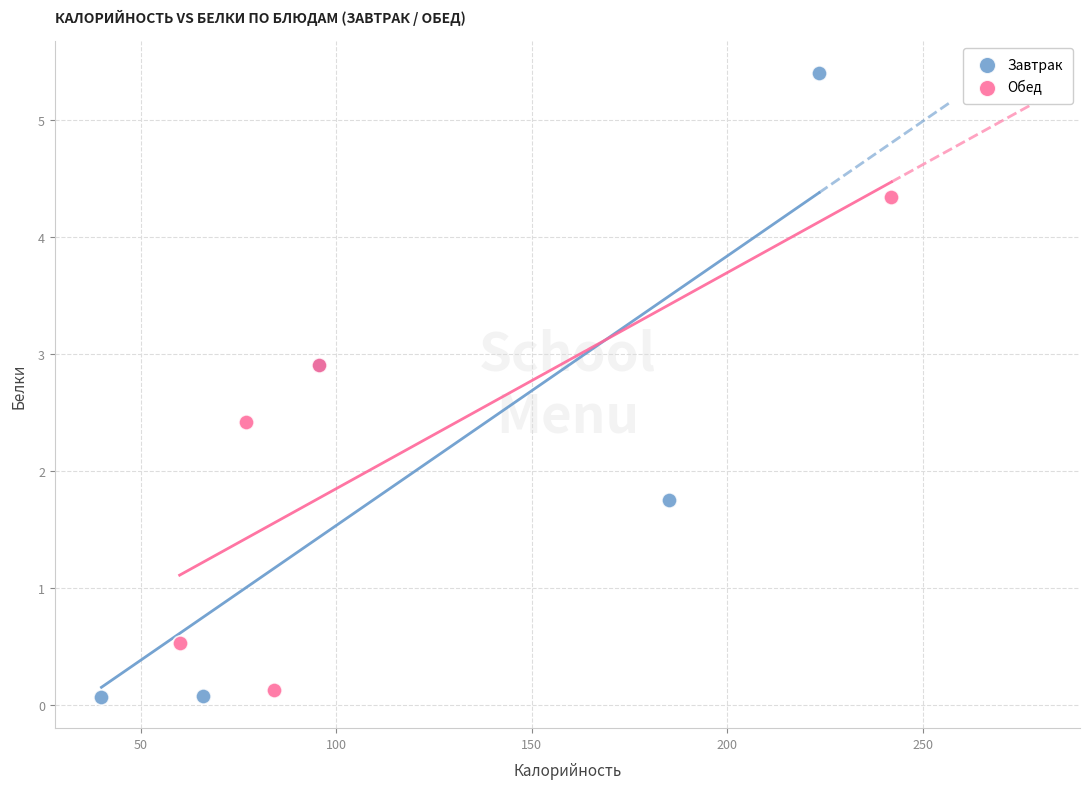

Which series contains the highest Y value?

Завтрак